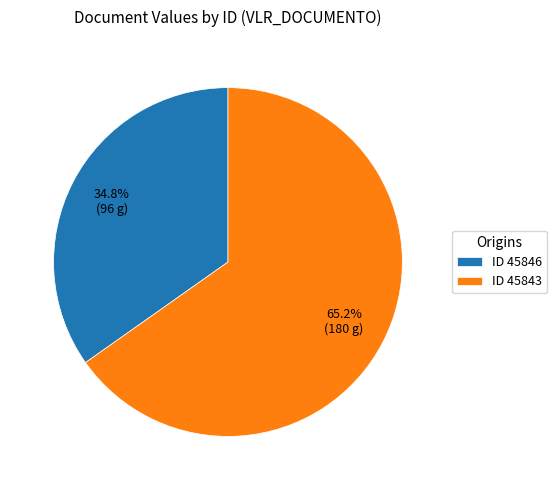

Which category has the biggest portion of the pie?

ID 45843